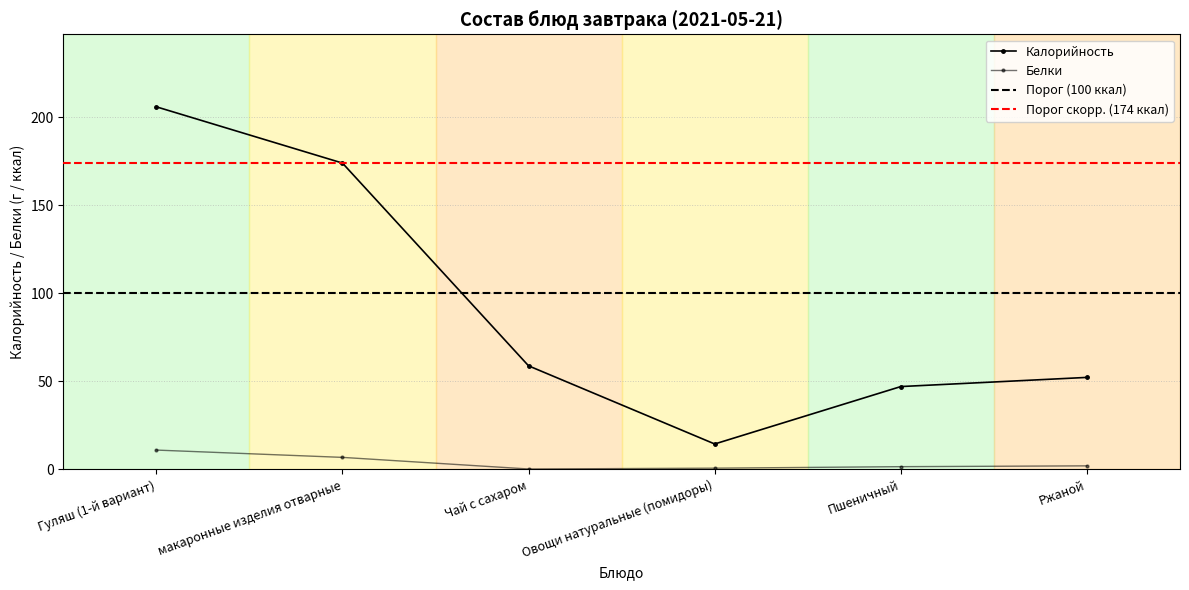

True or false: Белки and Калорийность cross at least once.

False